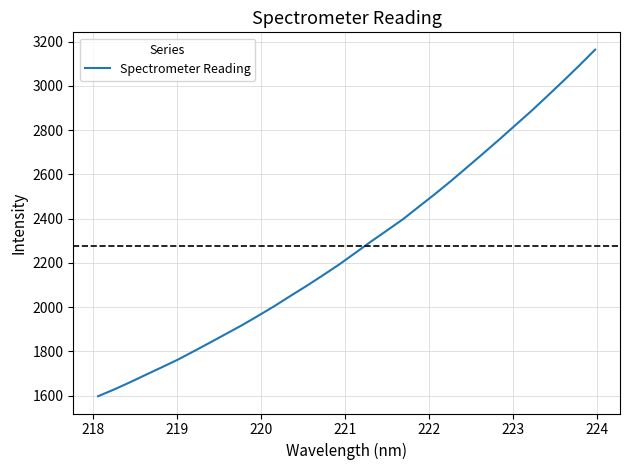

Reading left to right, transcribe all the data shown in this chart.

1598.0	1628.3	1661.2	1695.6	1729.6	1764.2	1802.4	1841.1	1880.6	1920.0	1962.3	2005.5	2051.4	2096.5	2143.5	2191.7	2243.6	2295.9	2346.3	2397.0	2454.2	2511.1	2570.1	2631.7	2693.8	2756.4	2821.0	2885.1	2952.7	3021.0	3091.1	3163.2